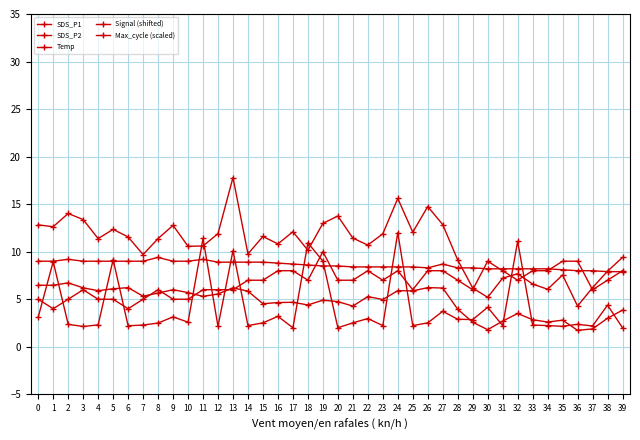

True or false: SDS_P2 and Temp cross at least once.

False